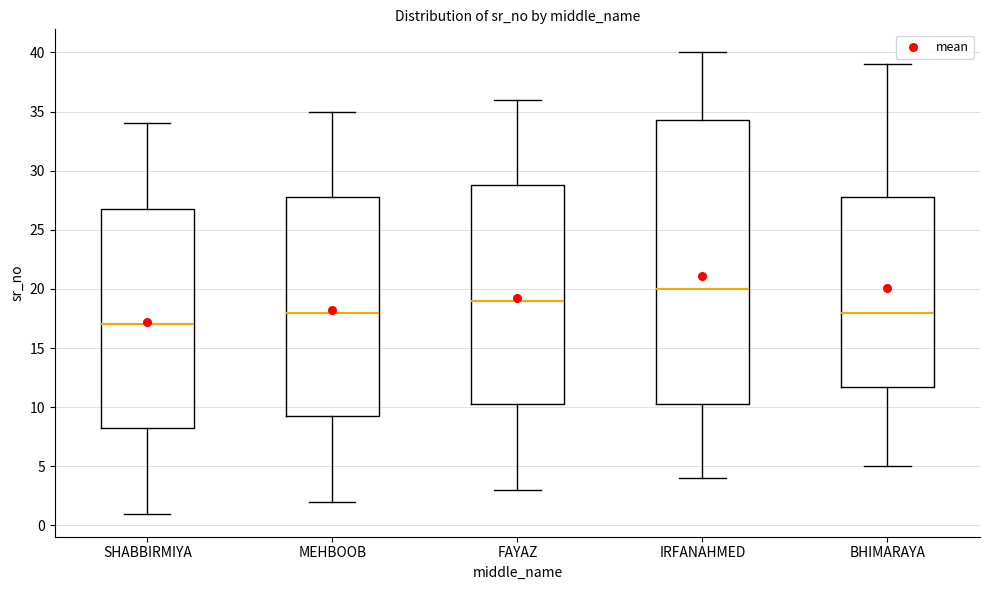

Reading left to right, read every box against the y-axis: the position of its median line, the range the box covers, and the ends of its whiskers. The values are not printed on the chart, so give them approximately, as read against the axis.

SHABBIRMIYA: median 17.0, box 8.5 to 27.0, whiskers 1.0 to 34.0
MEHBOOB: median 18.0, box 9.5 to 28.0, whiskers 2.0 to 35.0
FAYAZ: median 19.0, box 10.5 to 29.0, whiskers 3.0 to 36.0
IRFANAHMED: median 20.0, box 10.5 to 34.5, whiskers 4.0 to 40.0
BHIMARAYA: median 18.0, box 12.0 to 28.0, whiskers 5.0 to 39.0